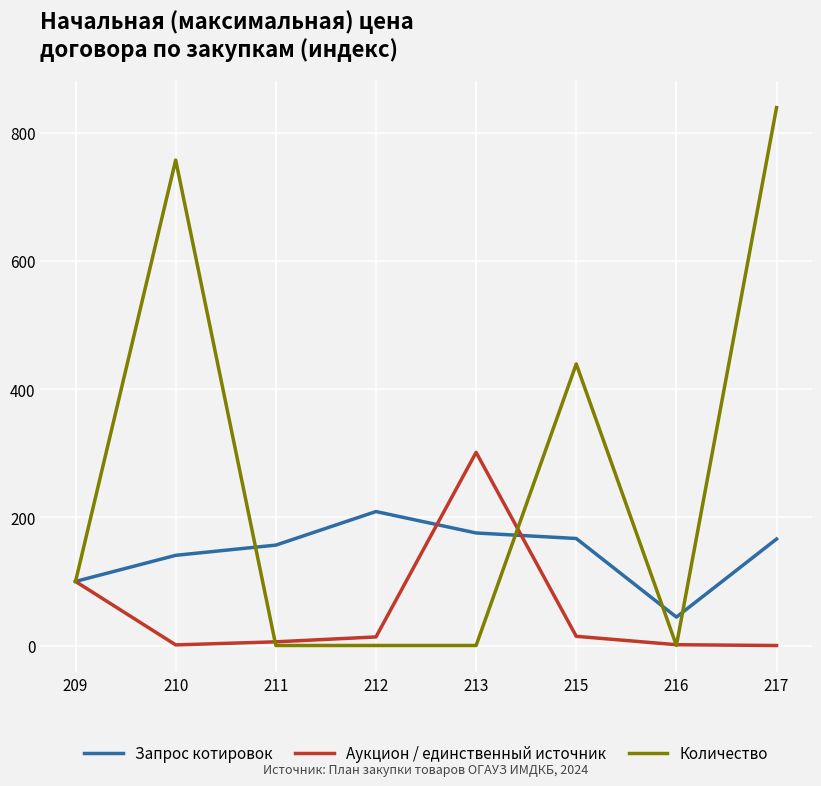

Is the value of Запрос котировок at 212 greater than the value of Аукцион / единственный источник at 211?

Yes